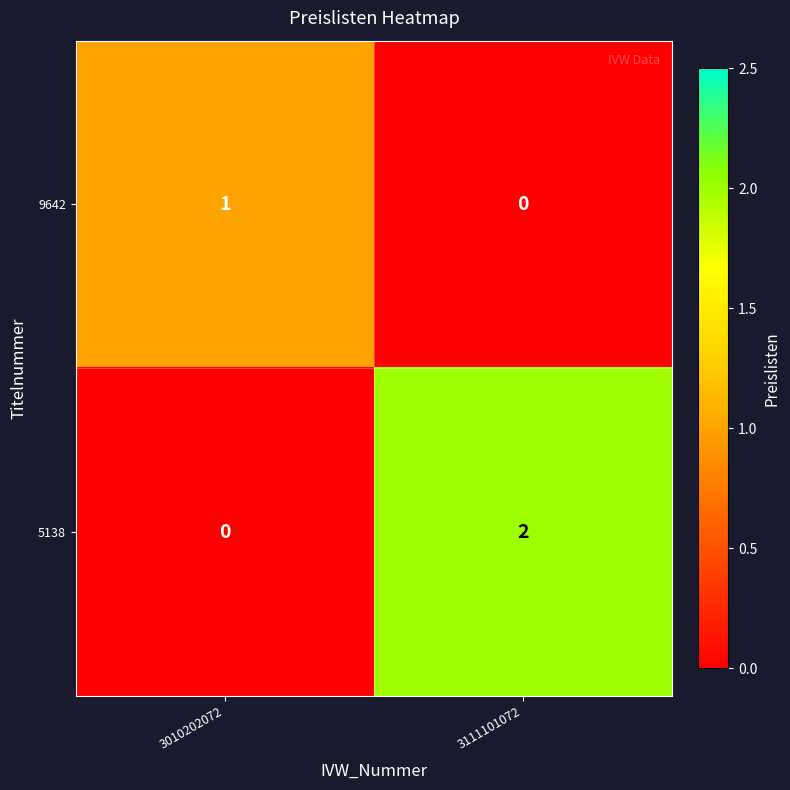

Reading left to right, what are all the values shown in this chart?

9642: 3010202072=1	3111101072=0
5138: 3010202072=0	3111101072=2